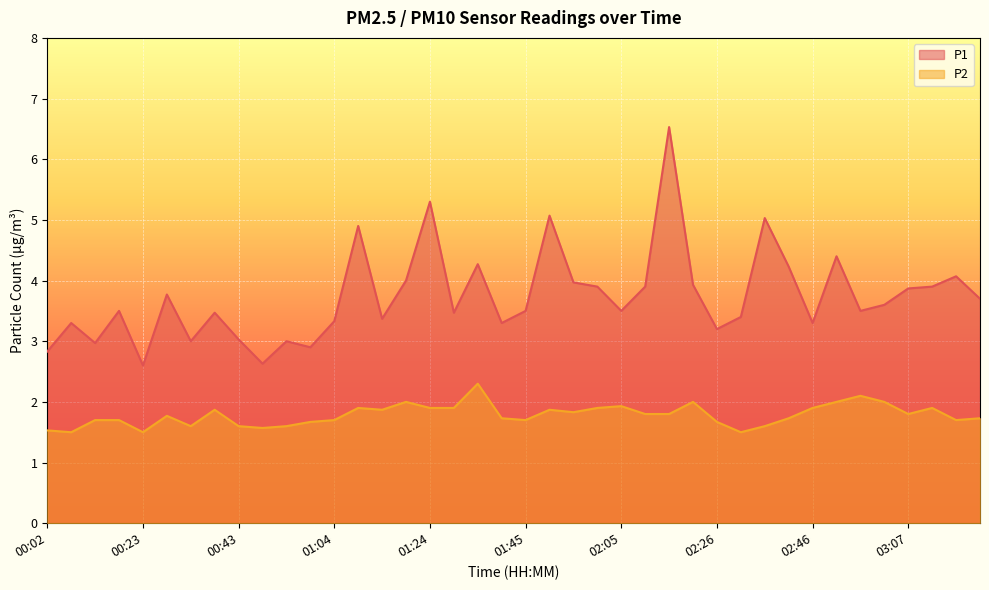

Where is P1 nearest to the value 4?

01:19